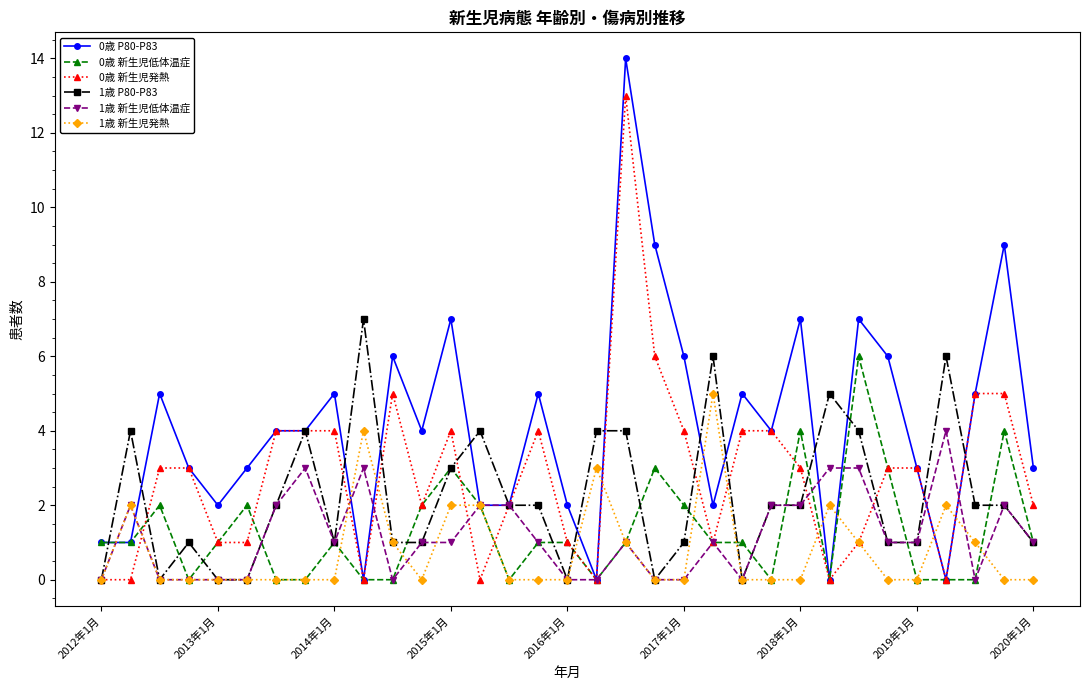

True or false: 0歳 新生児低体温症 has more than 2 points higher than both neighbors.

True